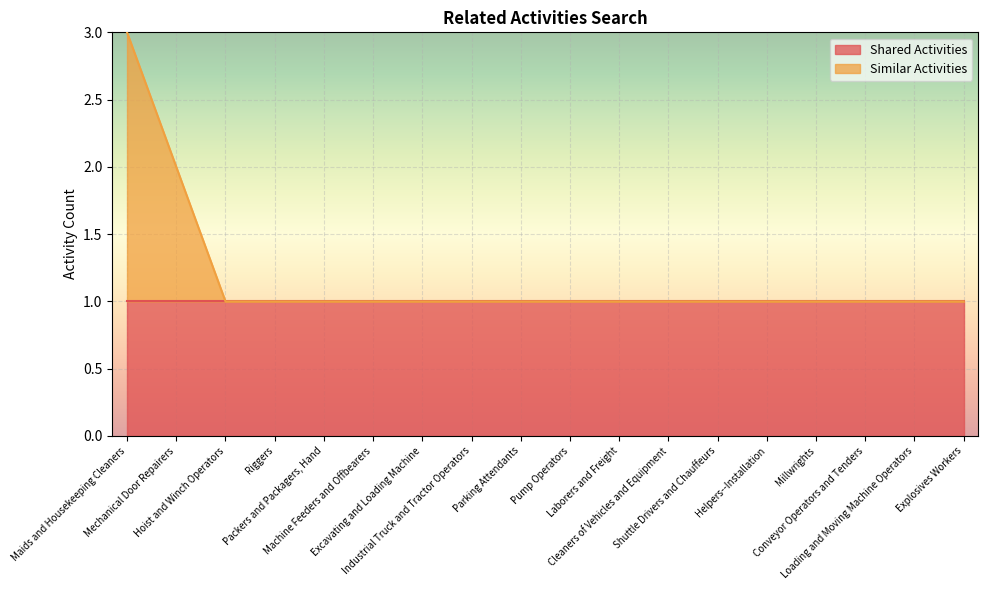

What is the value of the 12th point from the left?

1